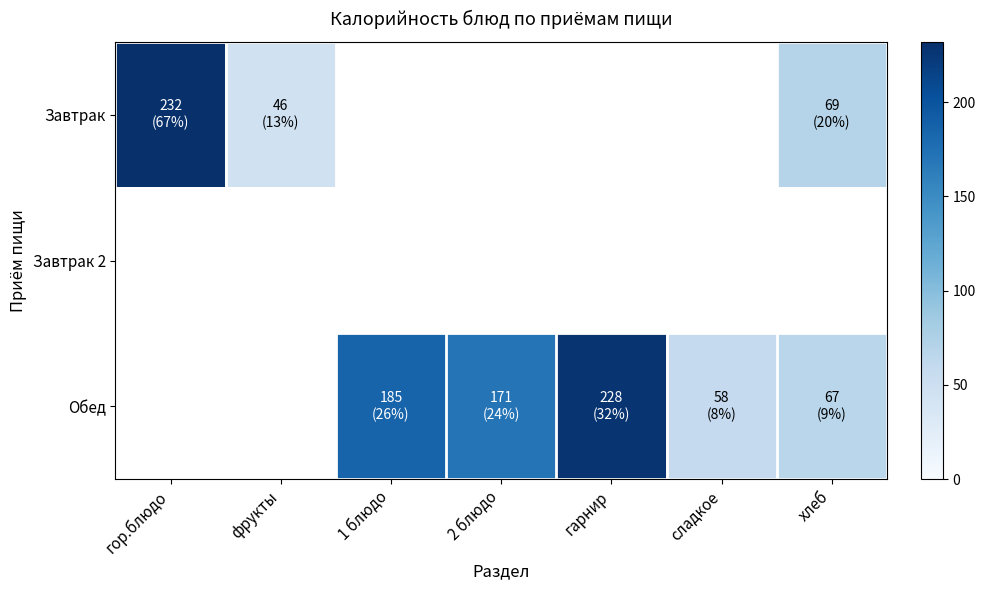

What is the difference between the maximum and minimum values in the Завтрак series?

186.0